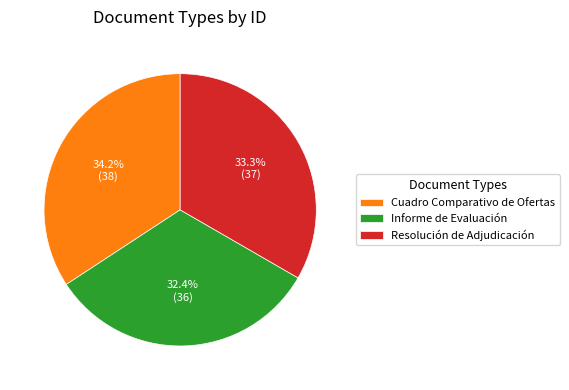

Rank the categories by value from highest to lowest.

Cuadro Comparativo de Ofertas, Resolución de Adjudicación, Informe de Evaluación